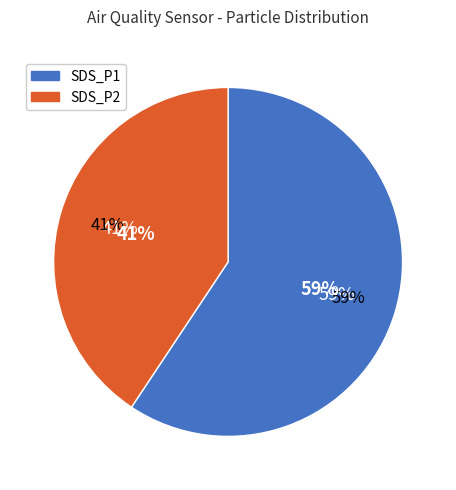

Which category has the biggest portion of the pie?

SDS_P1